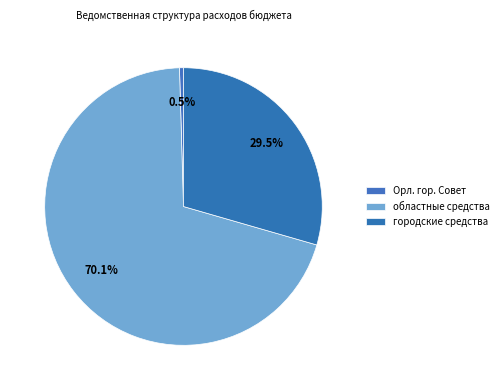

Count the number of slices in the pie.

3